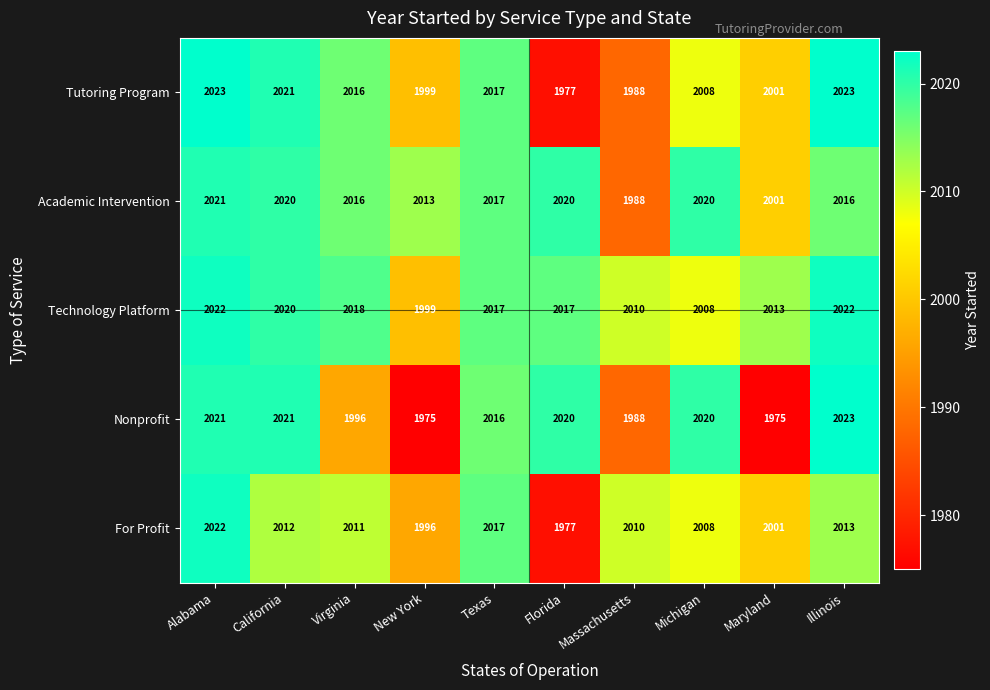

Which series has the widest spread of values?

Nonprofit